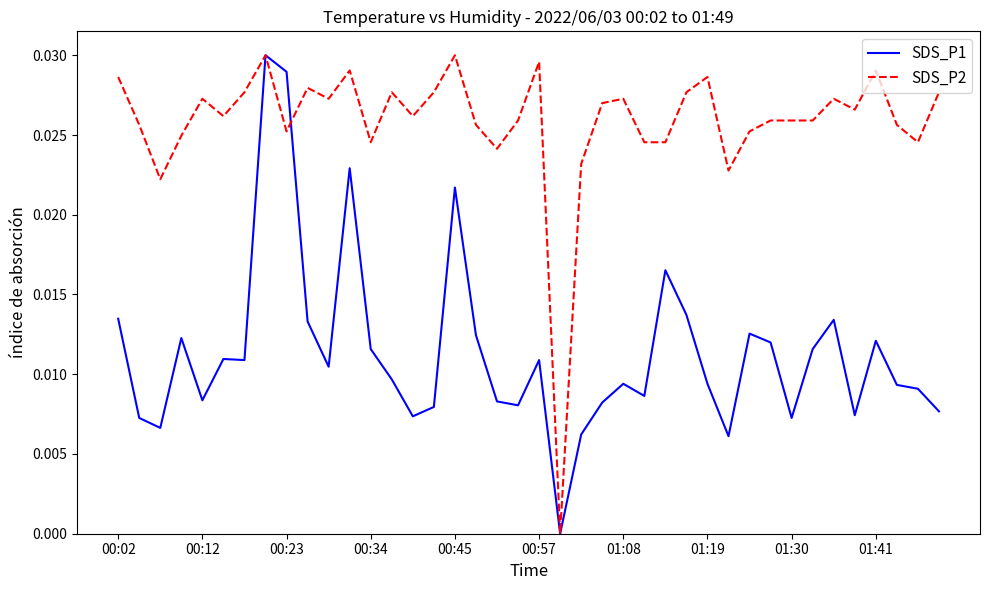

List the series in order of their overall mean, highest first.

SDS_P2, SDS_P1